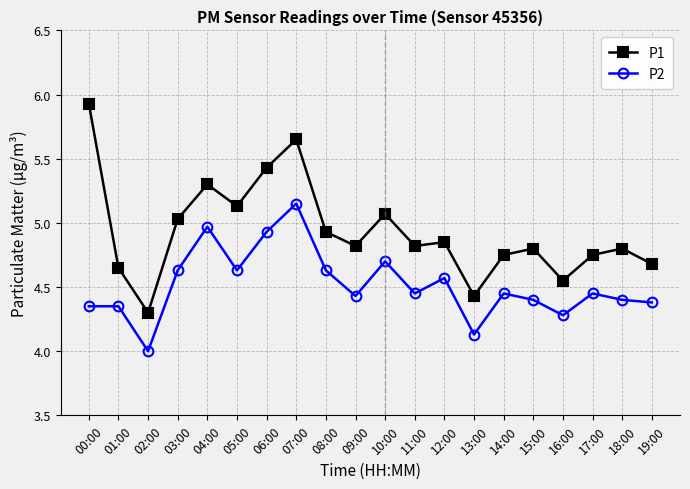

Does the chart have visible grid lines?

Yes